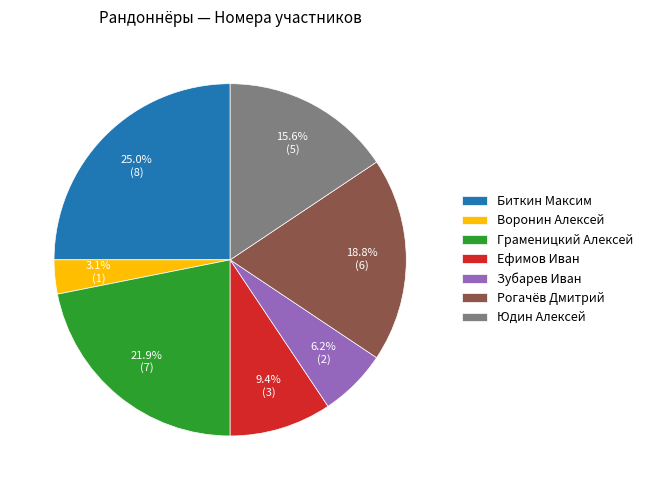

What is the largest slice in the pie chart?

Биткин Максим